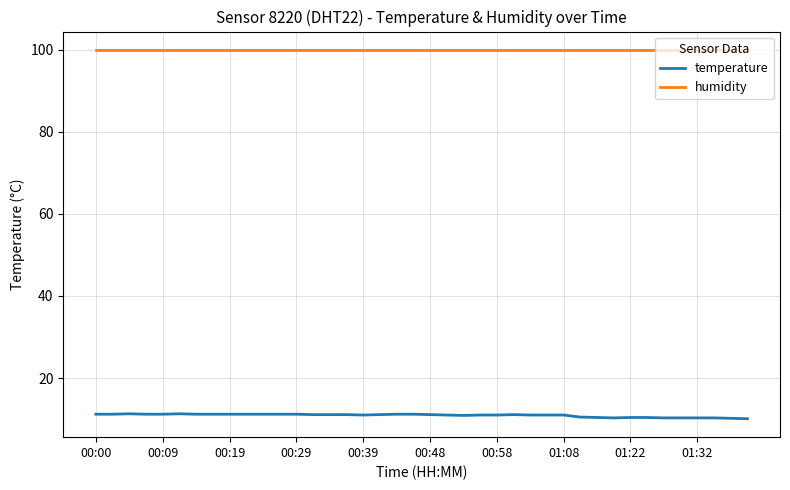

Rank the series by their average value, from lowest to highest.

temperature, humidity